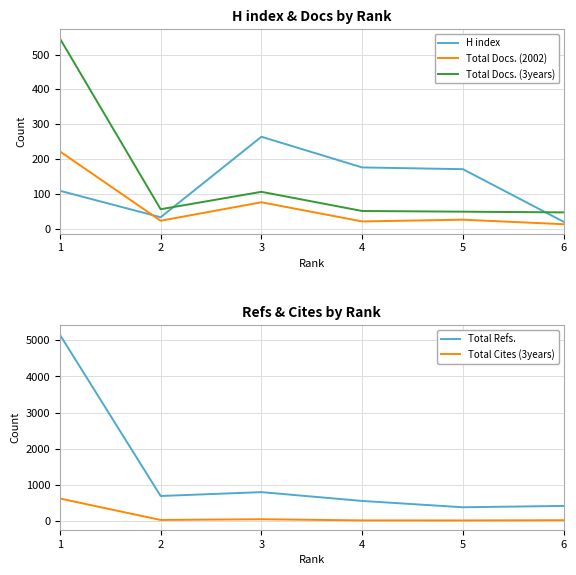

Does the chart have visible grid lines?

Yes